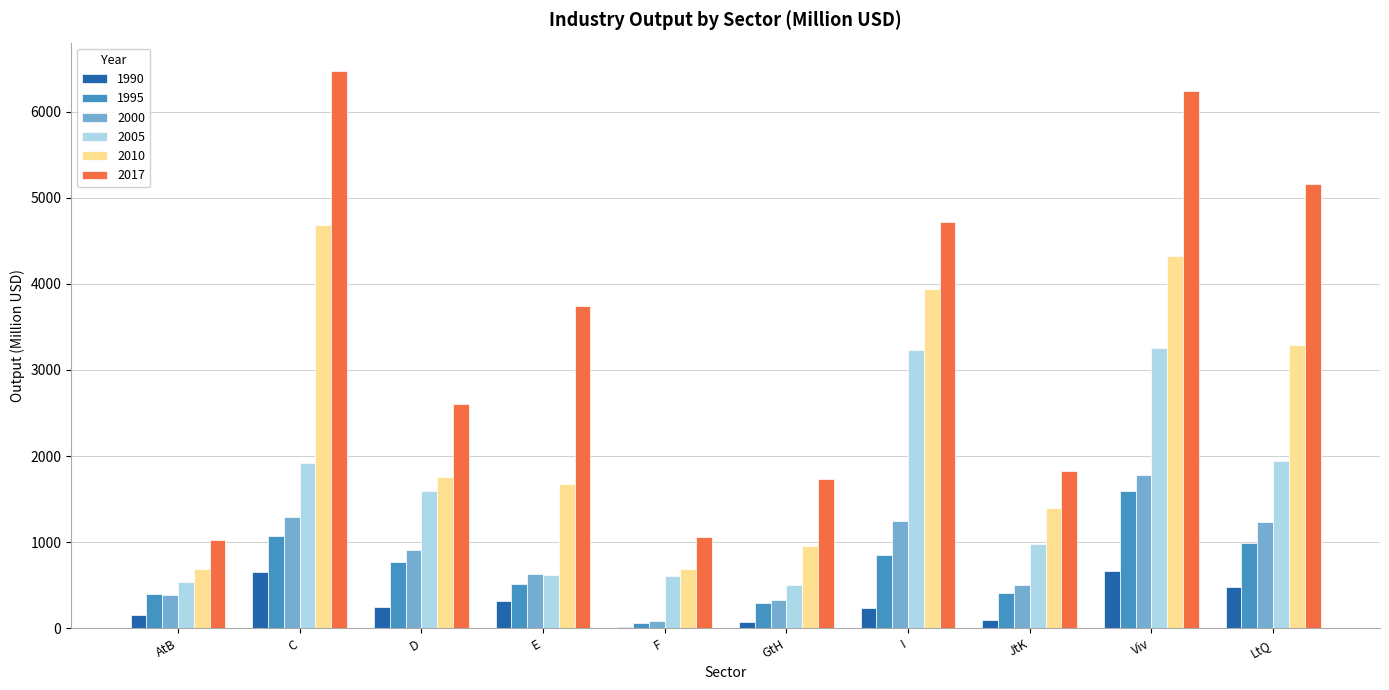

How many series are shown in this chart?

6